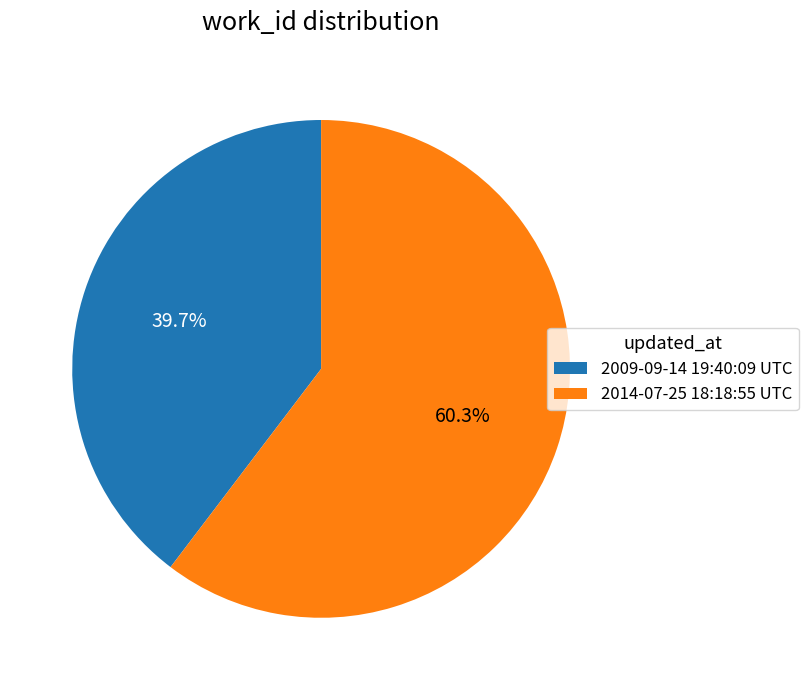

Approximately how many times larger is the value at 2014-07-25 18:18:55 UTC compared to 2009-09-14 19:40:09 UTC?

1.5